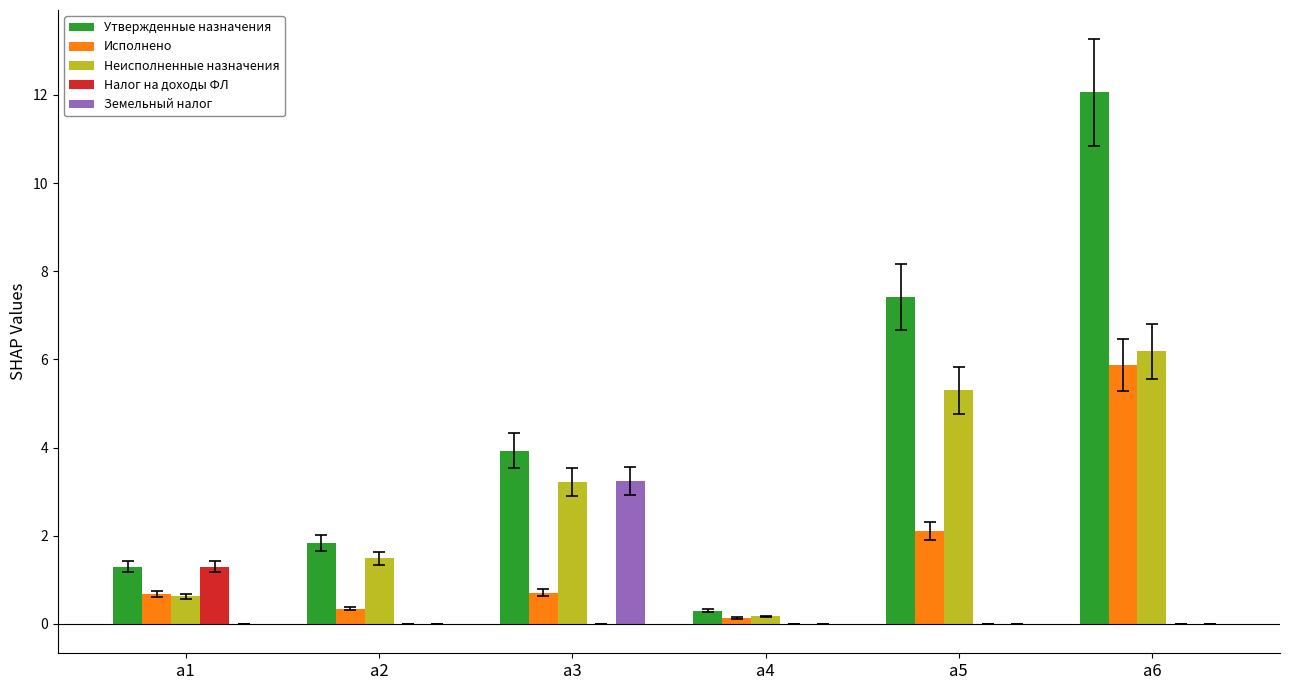

At which category is the sum across all series the highest?

а6